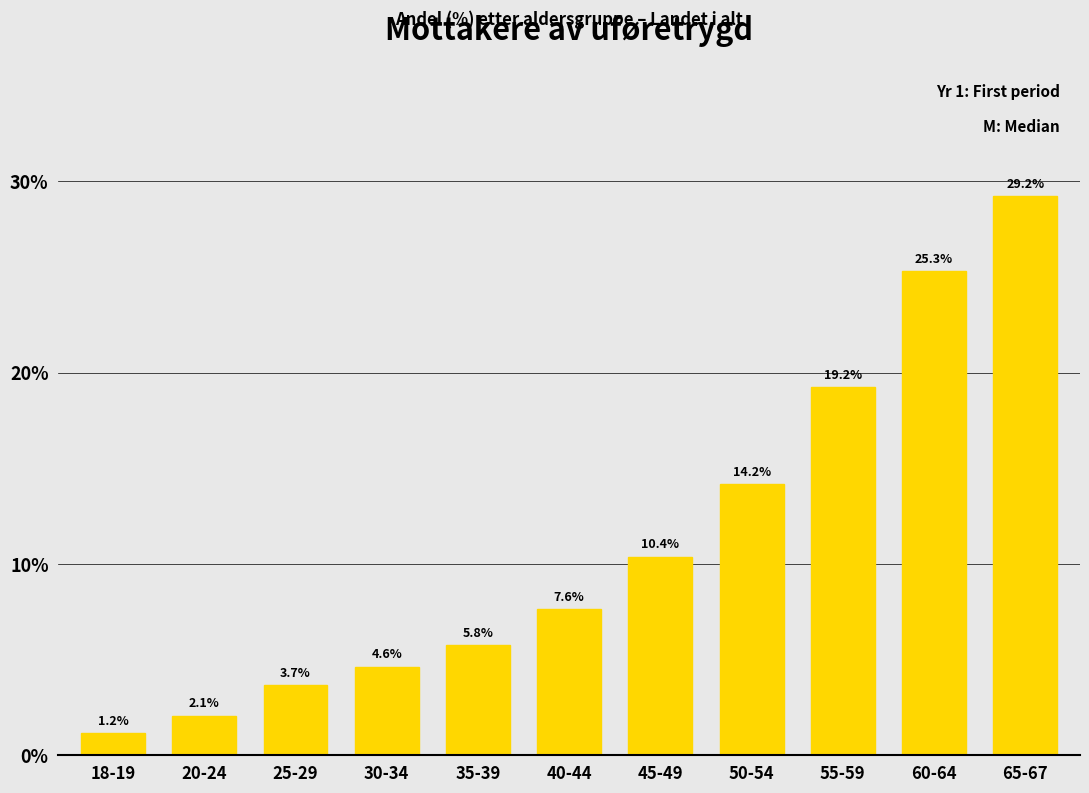

Reading left to right, extract all data points from this chart.

18-19=1.2	20-24=2.1	25-29=3.7	30-34=4.6	35-39=5.8	40-44=7.6	45-49=10.4	50-54=14.2	55-59=19.2	60-64=25.3	65-67=29.2